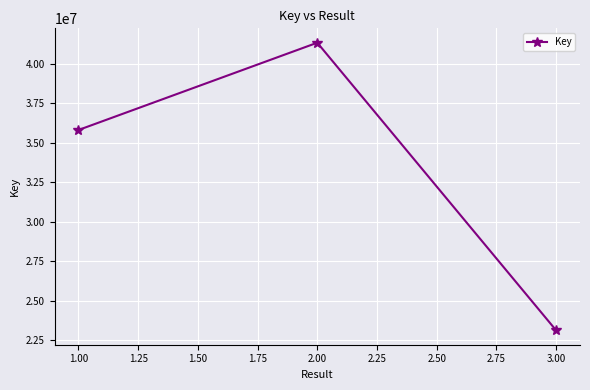

List the labels in order of value, largest first.

2.00, 1.00, 3.00